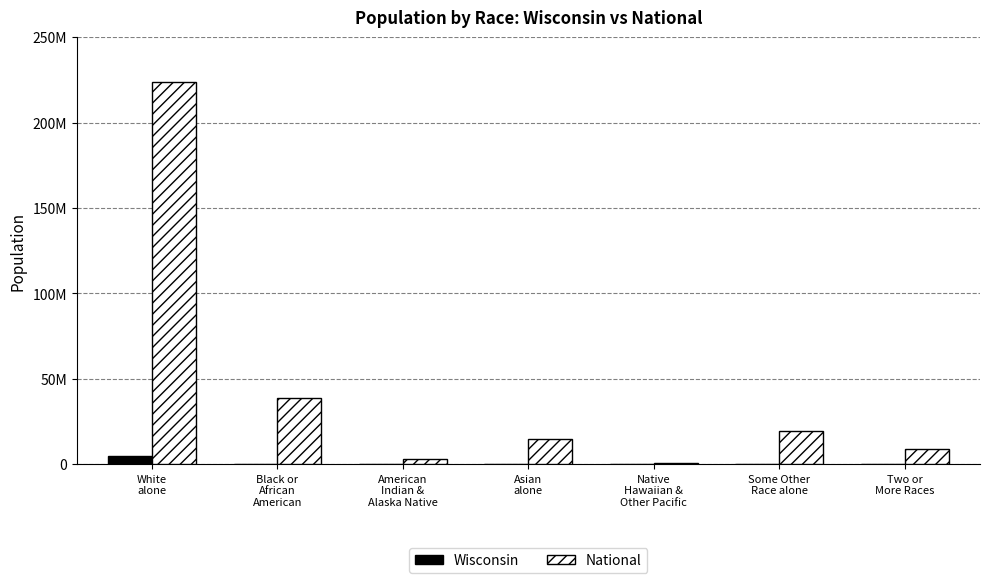

The value of Wisconsin at American
Indian &
Alaska Native is 54526. True or false?

True